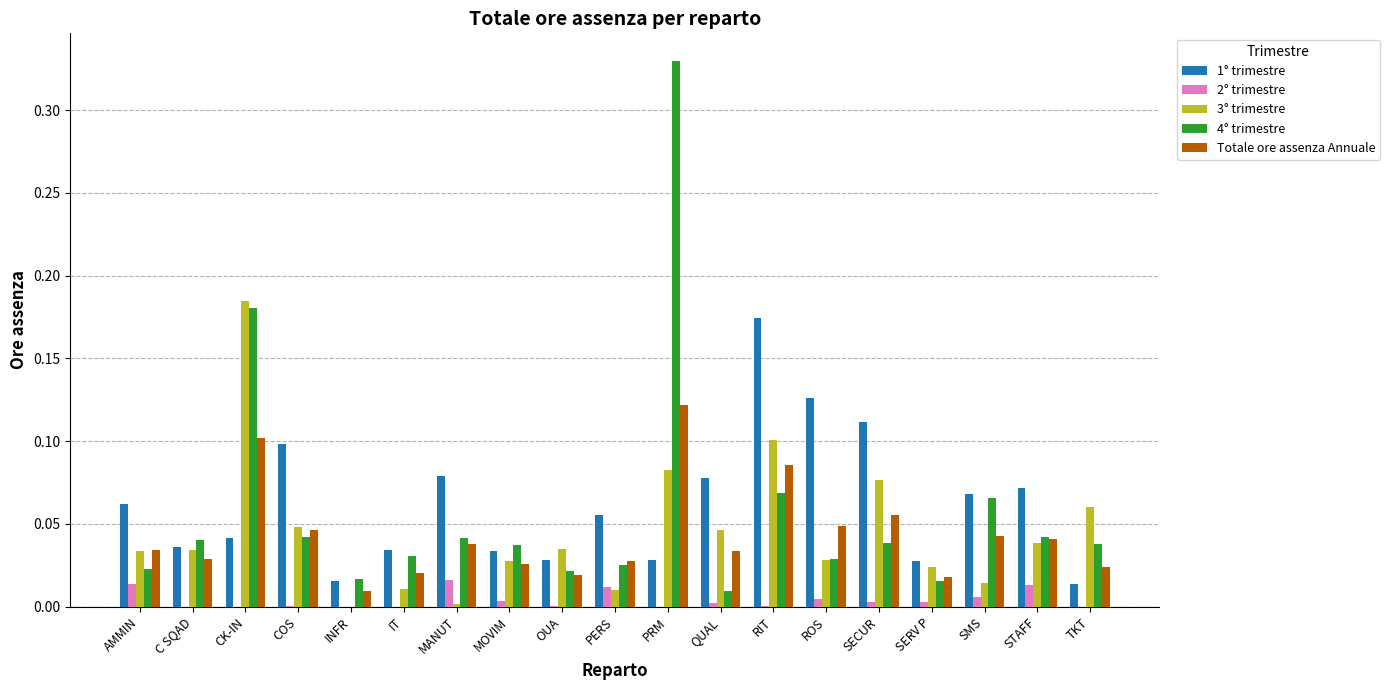

Is the value of 1° trimestre at IT greater than the value of Totale ore assenza Annuale at MOVIM?

Yes